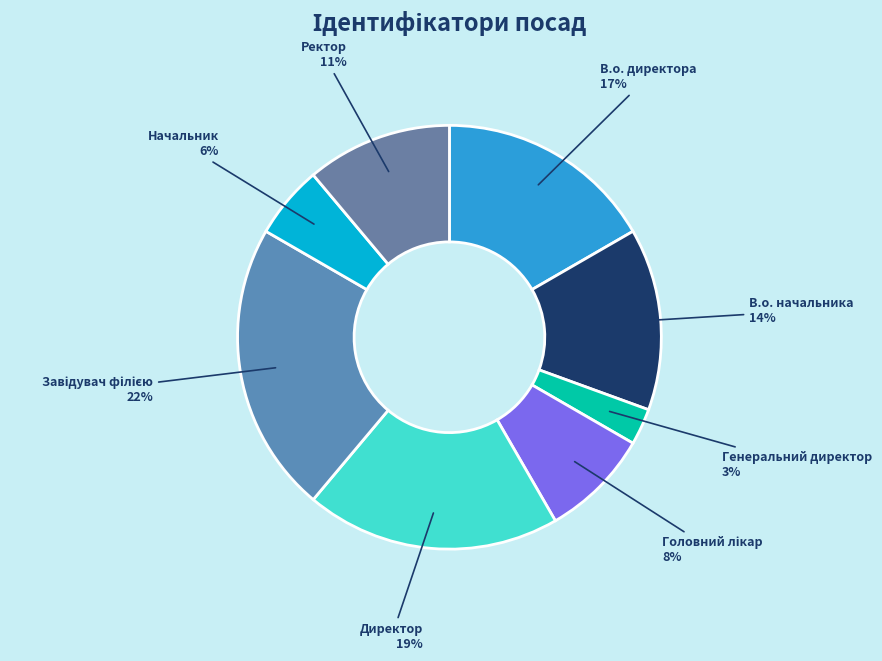

Which slice is the smallest?

Генеральний директор